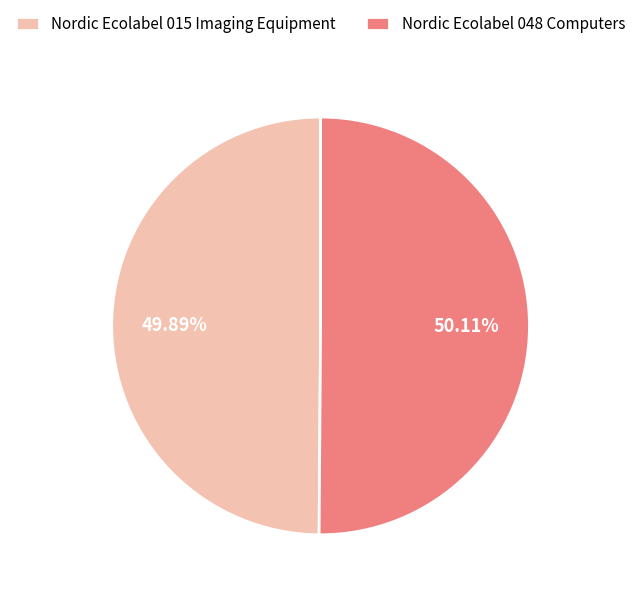

Count the number of slices in the pie.

2